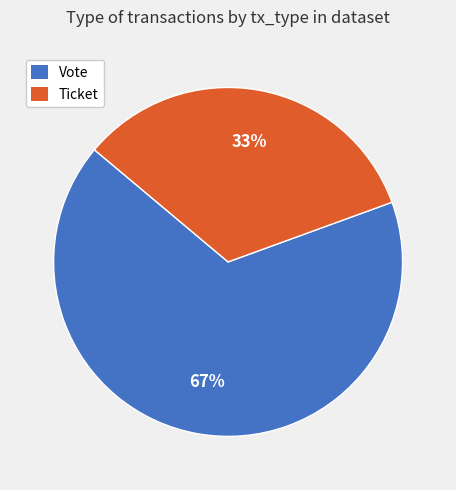

To the nearest percent, what is the average slice percentage?

50%